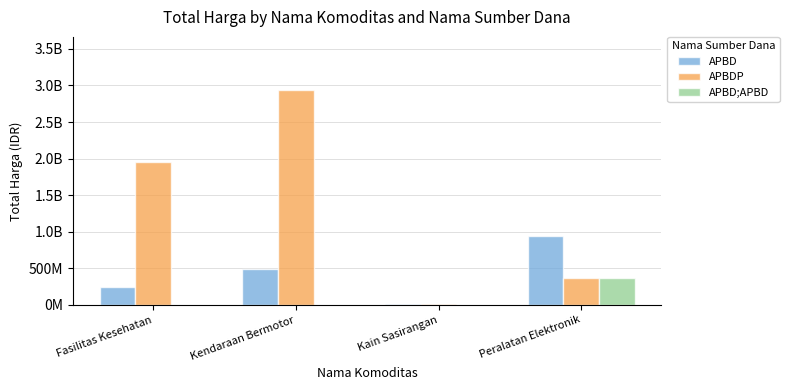

At how many categories does at least one series exceed 595696812?

3